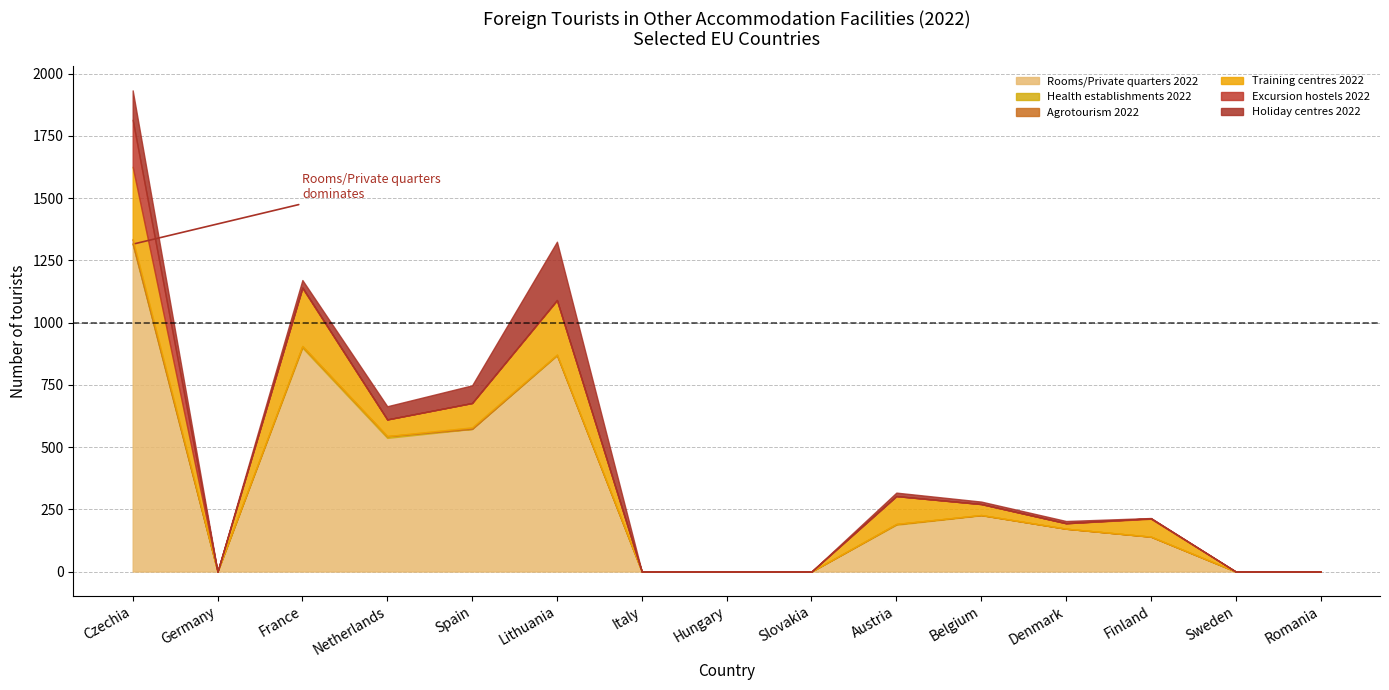

What is the label of the 10th point from the left?

Austria